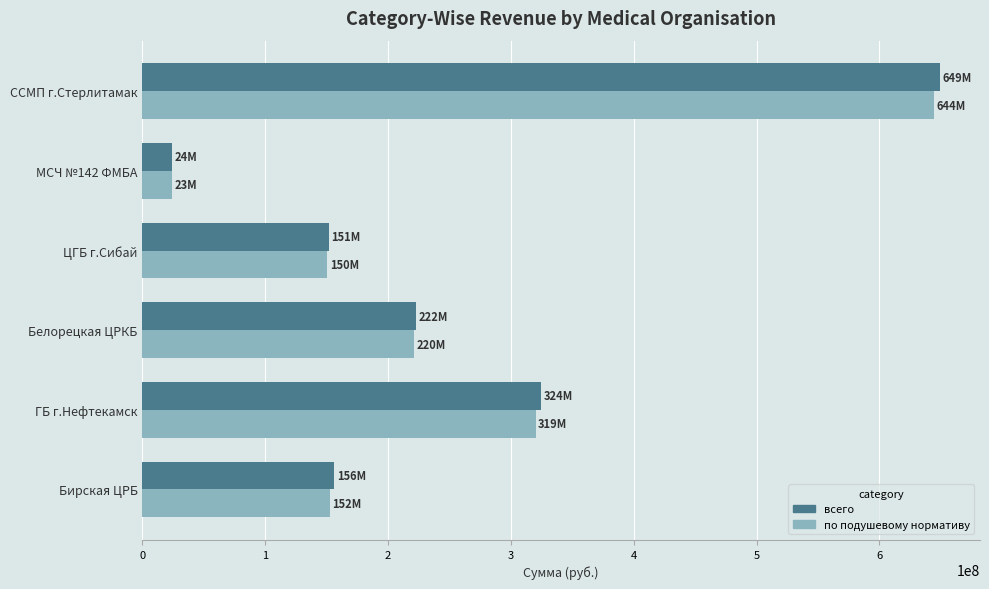

What is the total value across all series at ССМП г.Стерлитамак?

1294021608